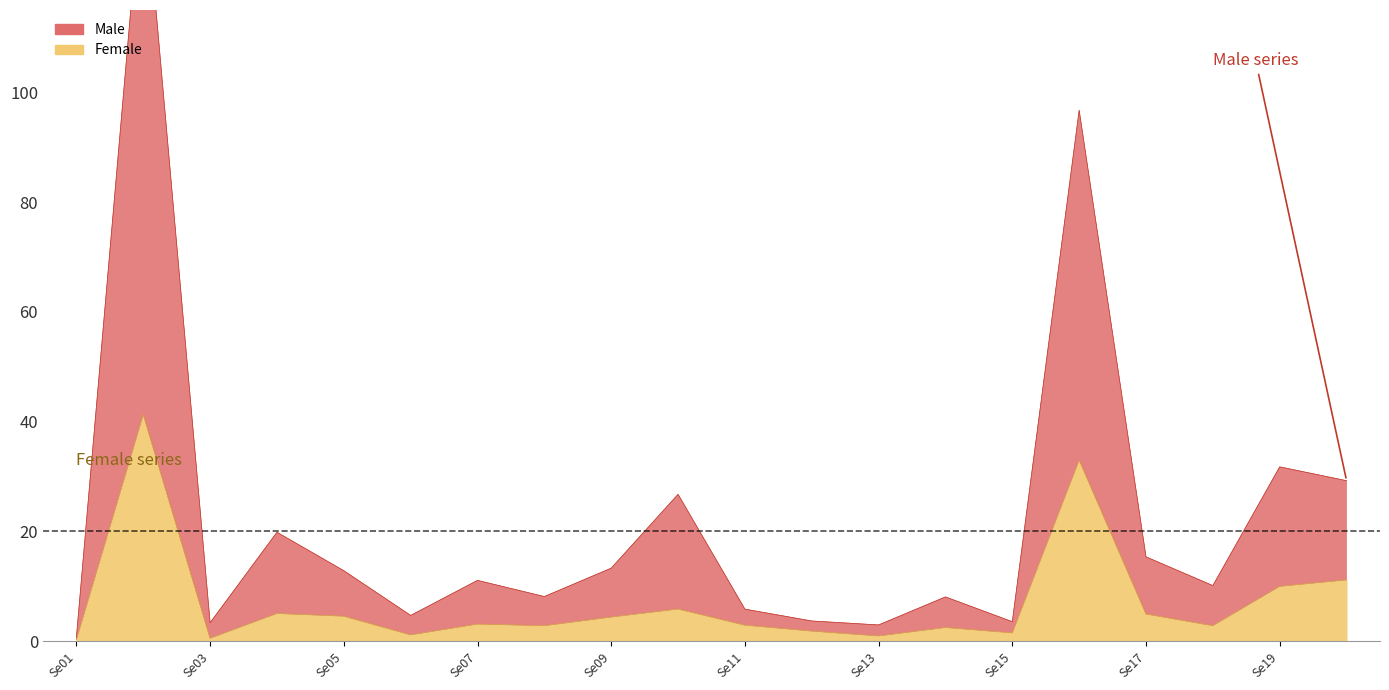

What is the difference between the maximum and minimum values in the Male series?

140.6